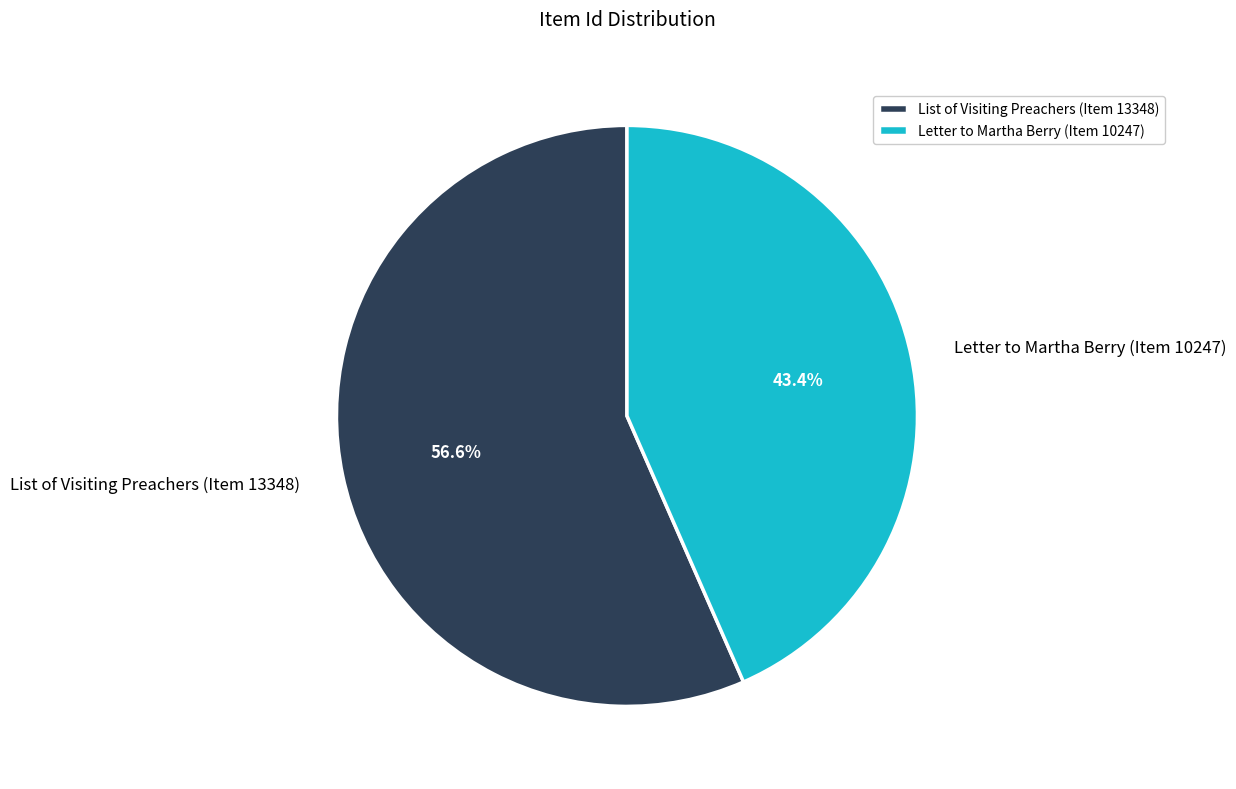

How many segments does this pie chart have?

2